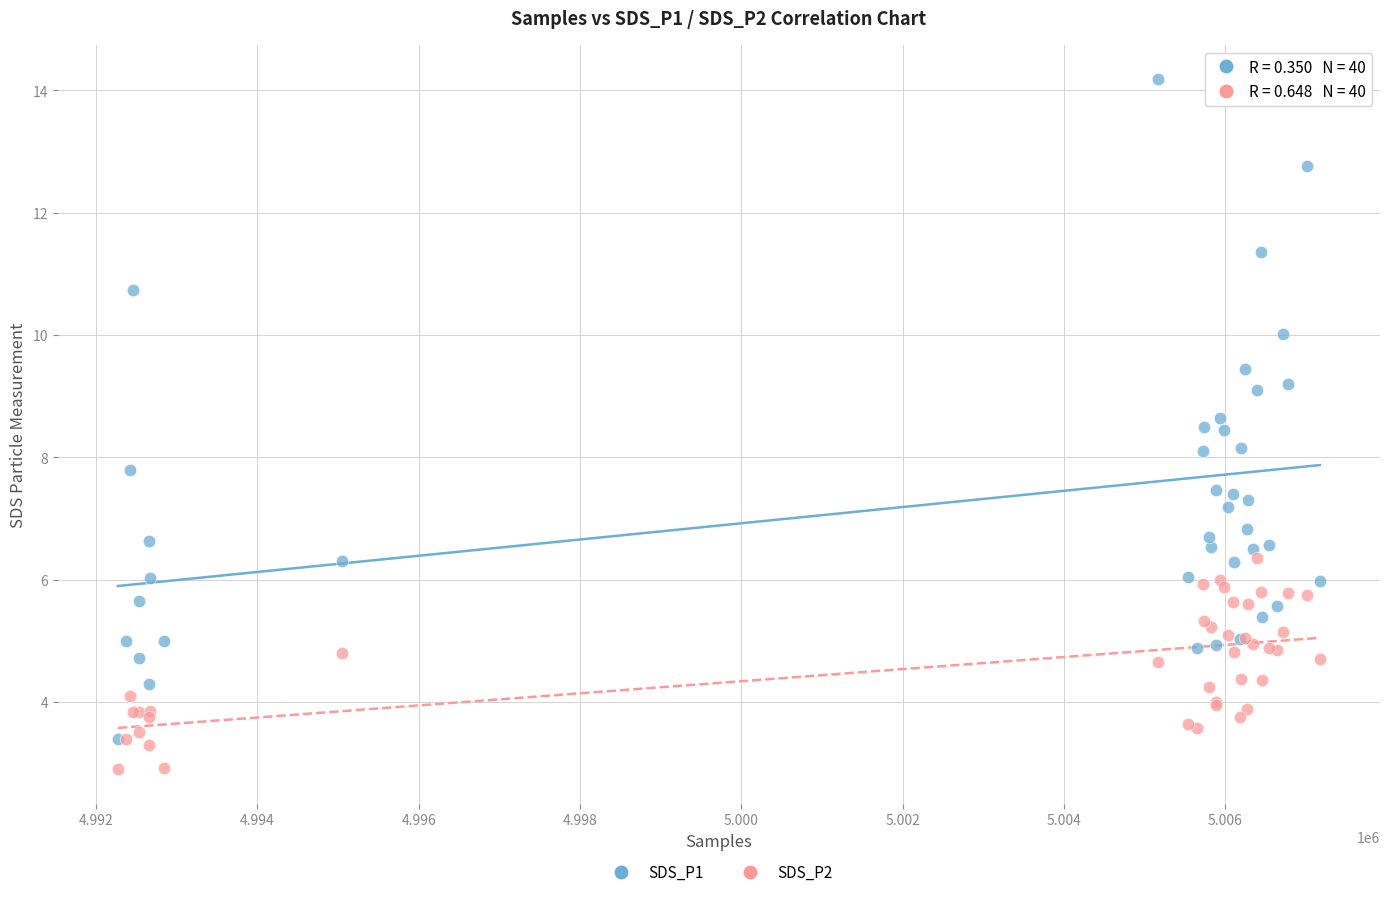

Which series reaches the minimum Y coordinate?

SDS_P2